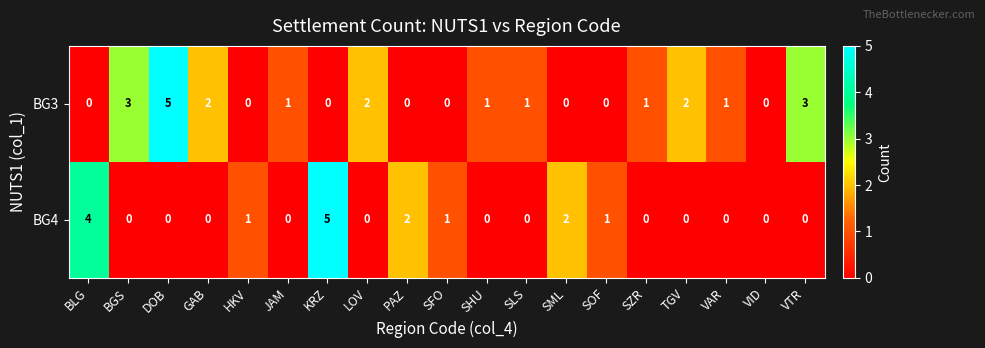

What is the difference between the highest and lowest values at VTR?

3